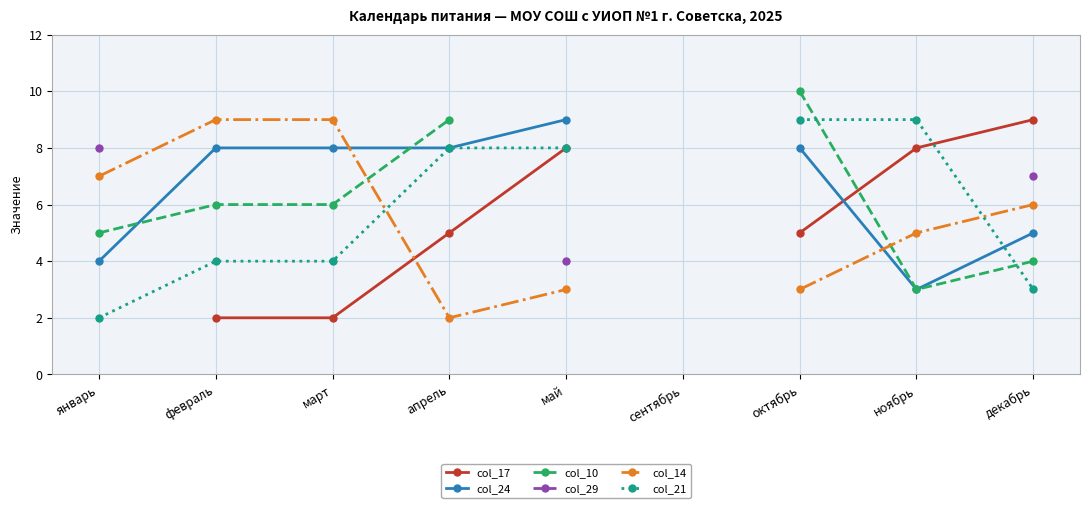

What is the minimum value shown in the chart?

2.0